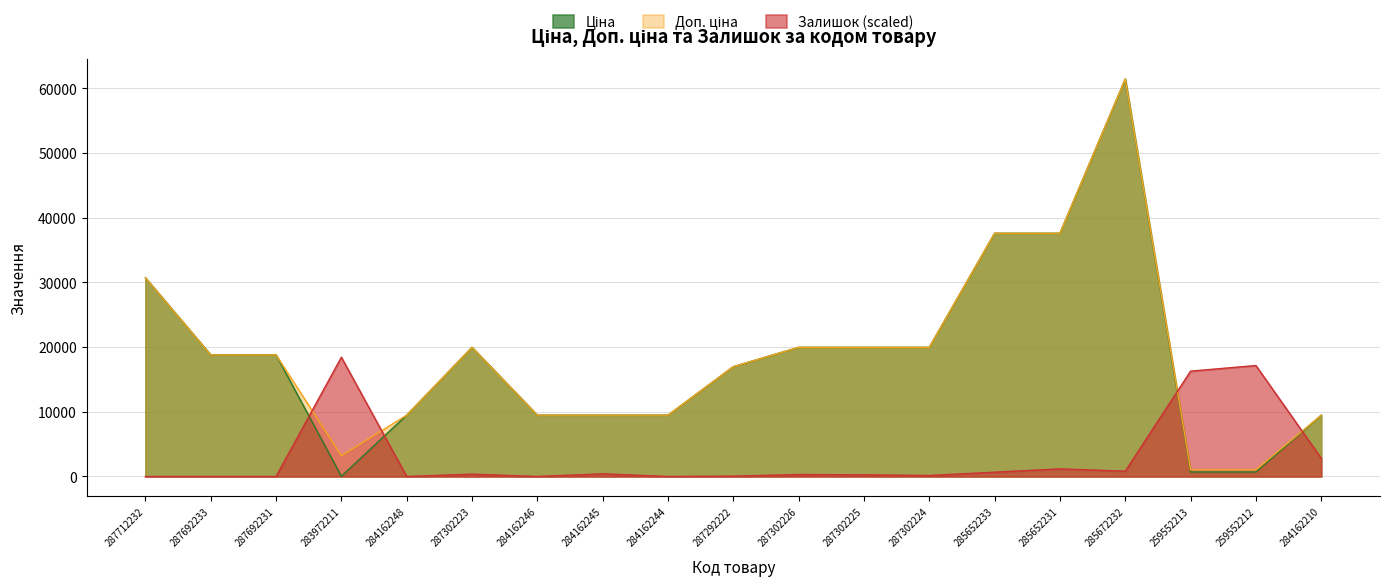

True or false: Залишок and Доп. ціна cross at least once.

True